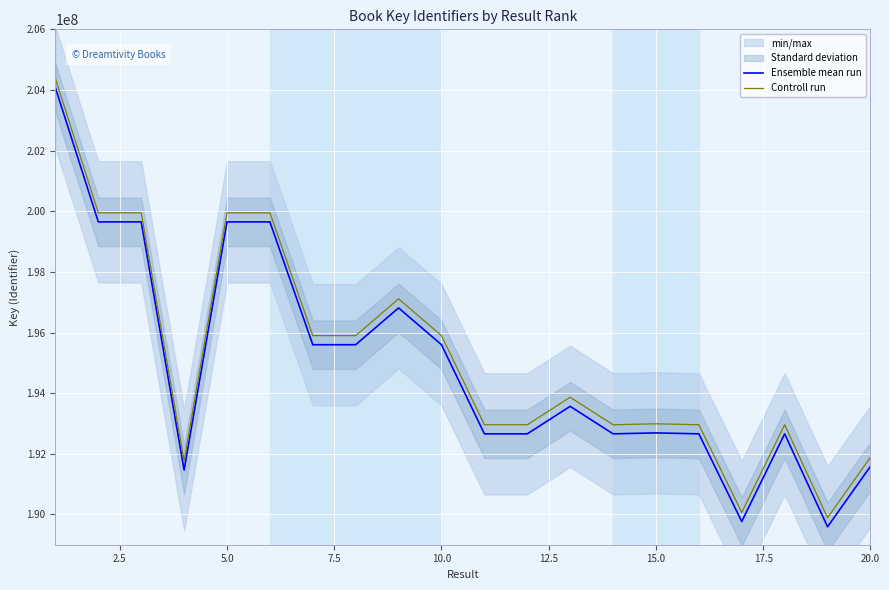

What is the value of the Controll run point at the 2nd from the left?

199948280